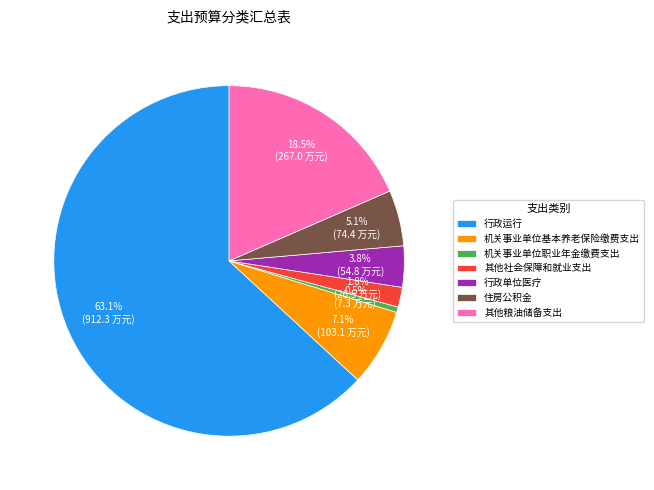

True or false: 其他社会保障和就业支出 accounts for 2% of the total.

True